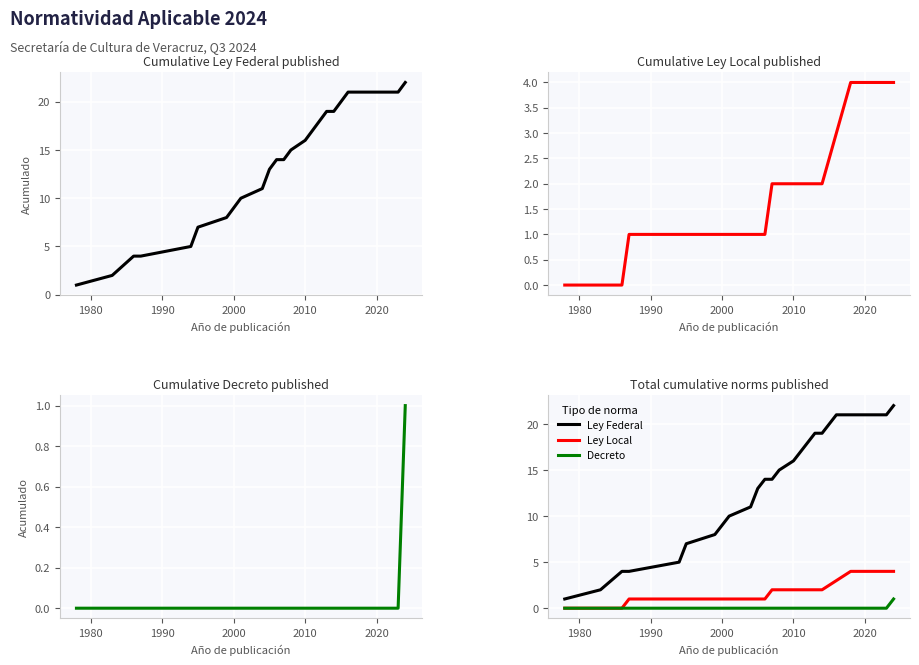

True or false: Decreto and Ley Local cross at least once.

False